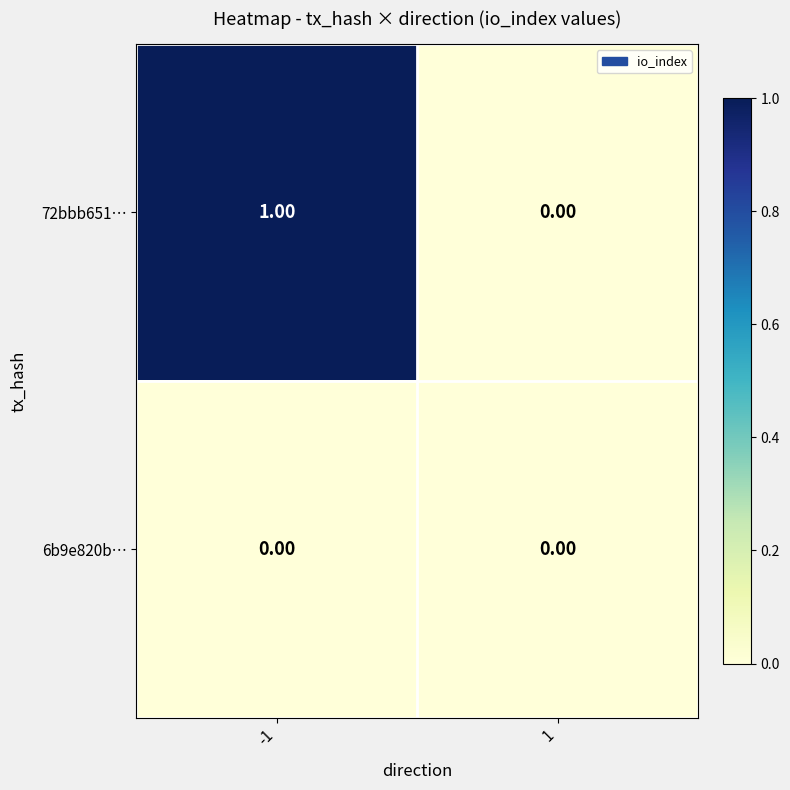

At which category is the sum across all series the highest?

-1